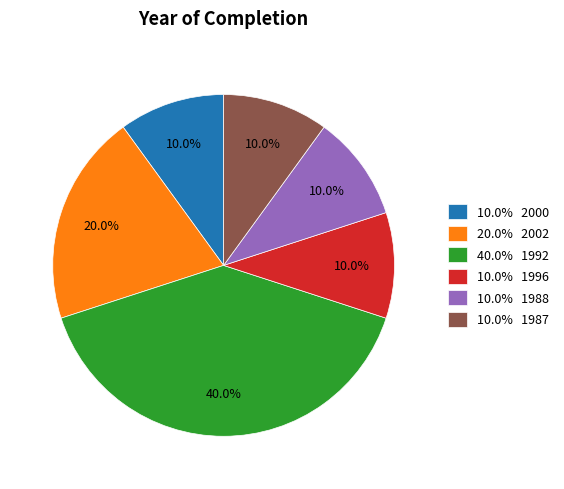

How much of the chart is everything except 10.0% 1987?

90.0%